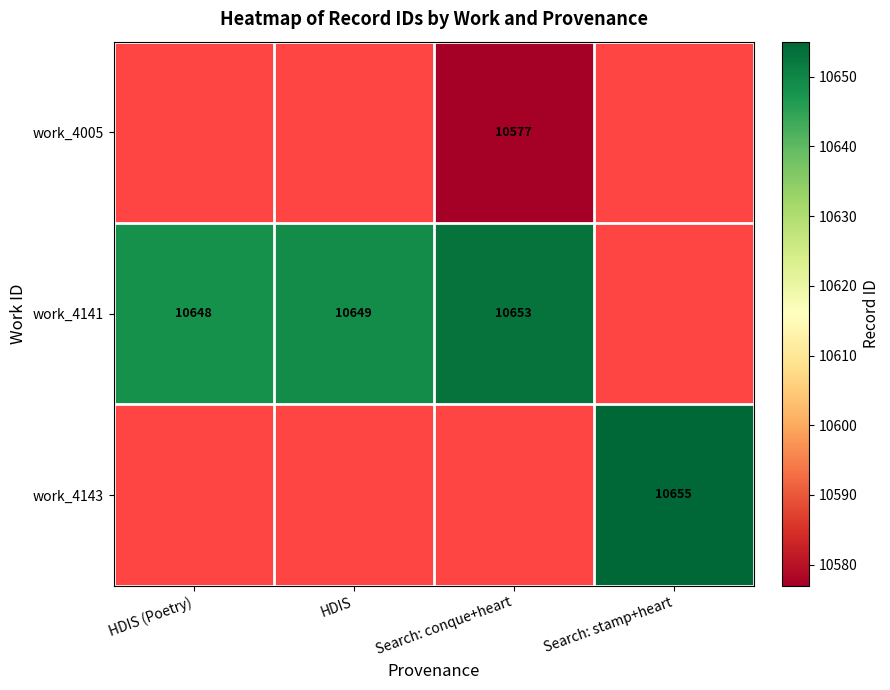

Between HDIS (Poetry) and HDIS, which is larger?

HDIS